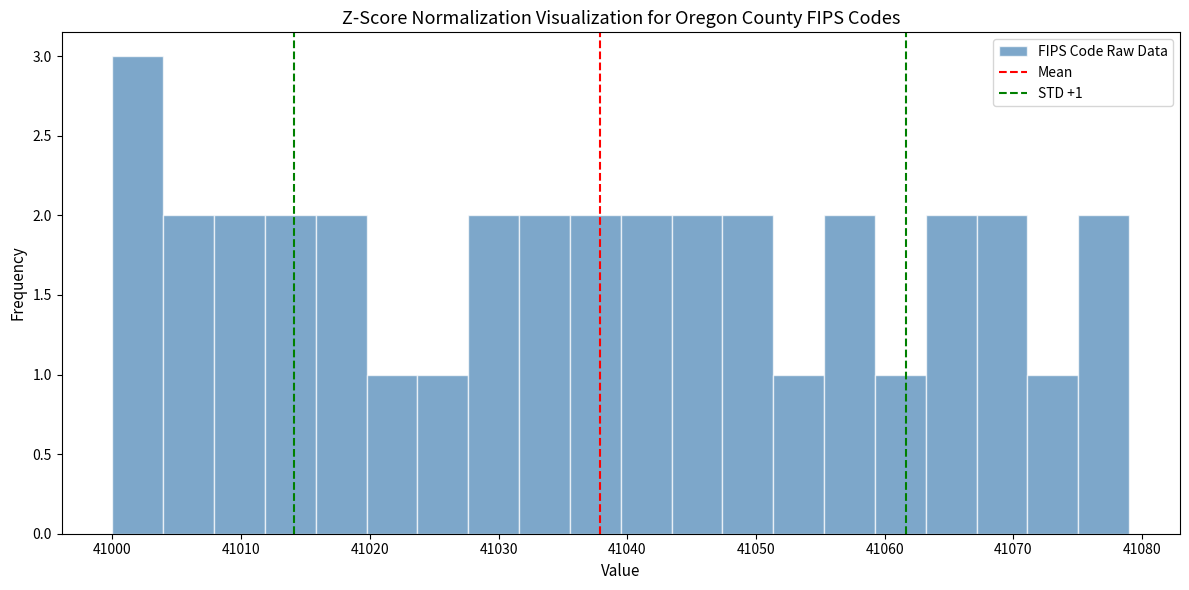

Read against the x-axis, roughly where is the centre of the tallest bar?

41002